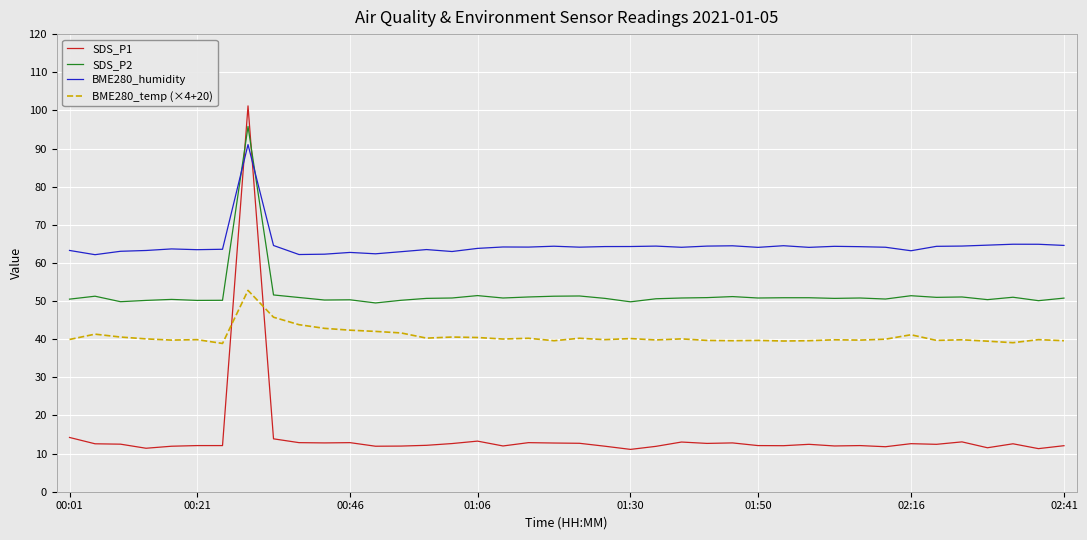

What is the highest value of the SDS_P1 series?

101.2